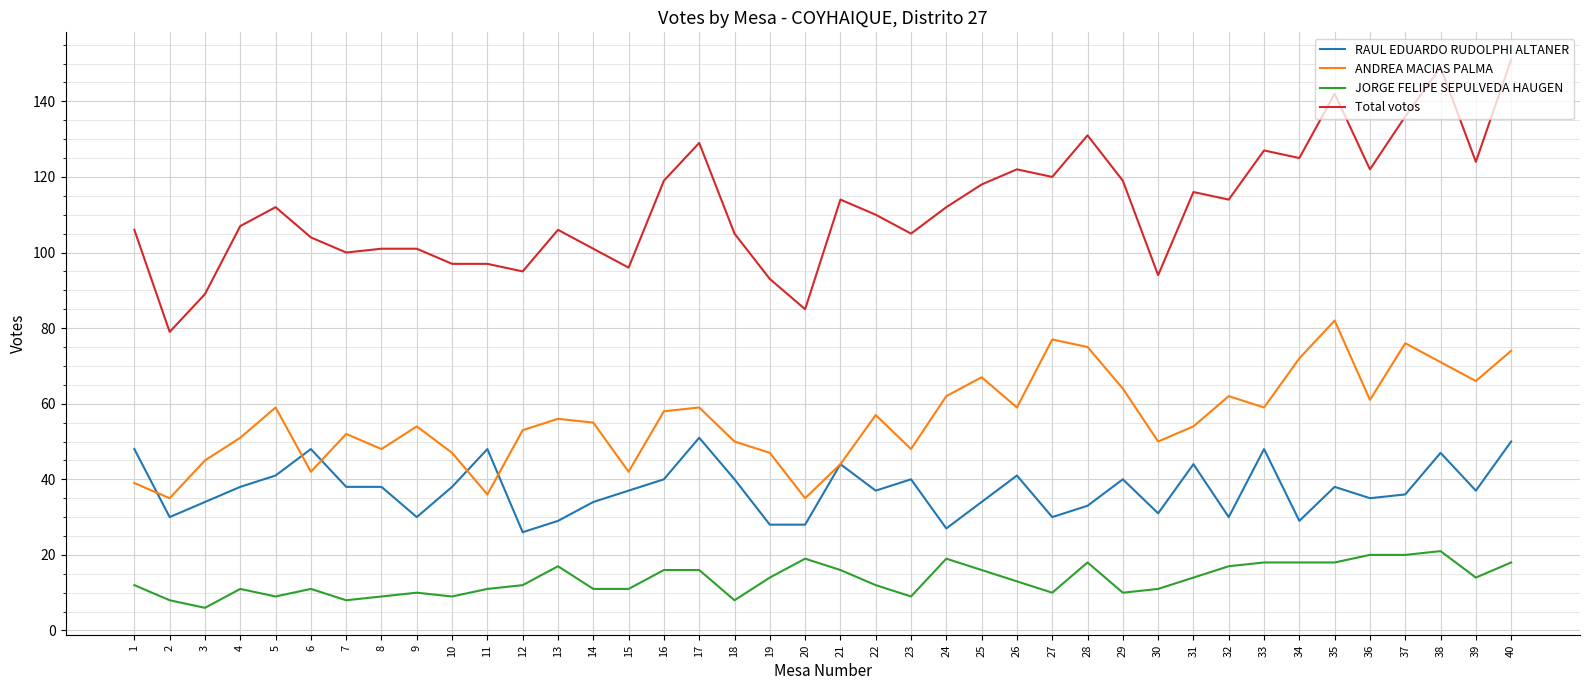

Is the value of ANDREA MACIAS PALMA at 26 greater than the value of JORGE FELIPE SEPULVEDA HAUGEN at 39?

Yes